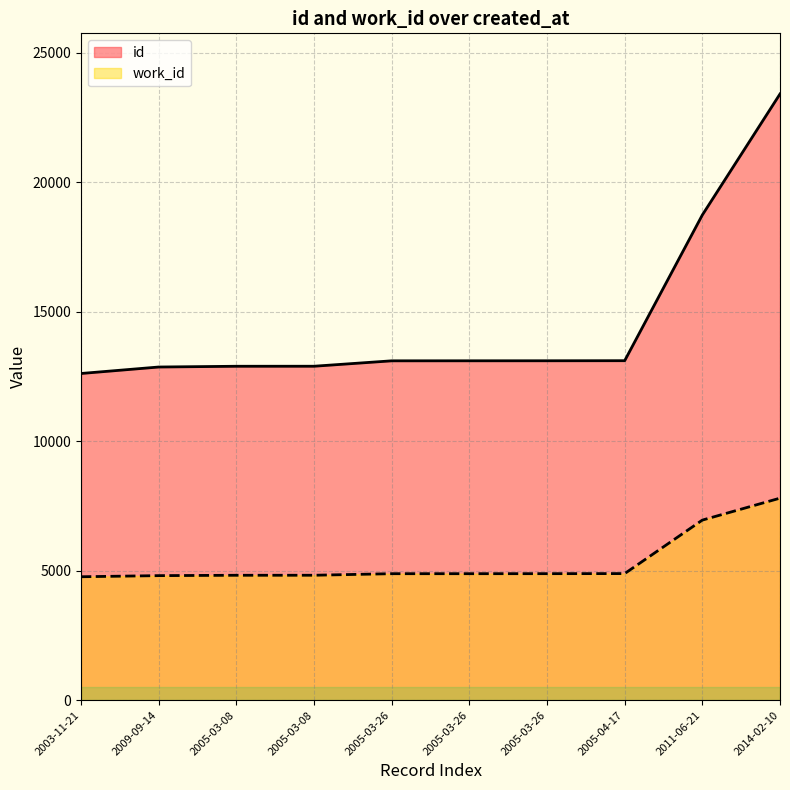

What are all the series names shown in the legend?

id, work_id